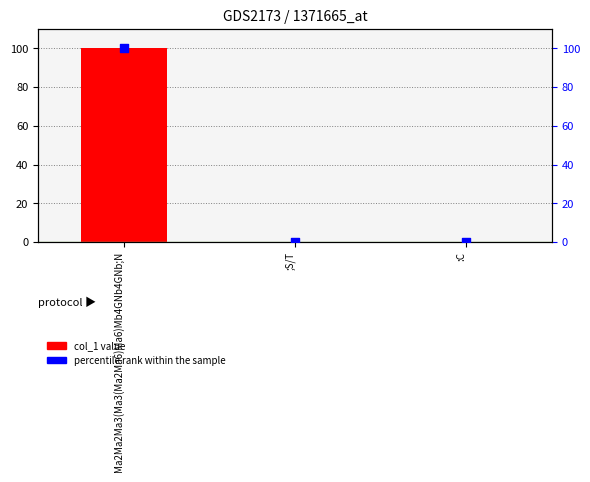

Which series has the largest total across all categories?

col_1